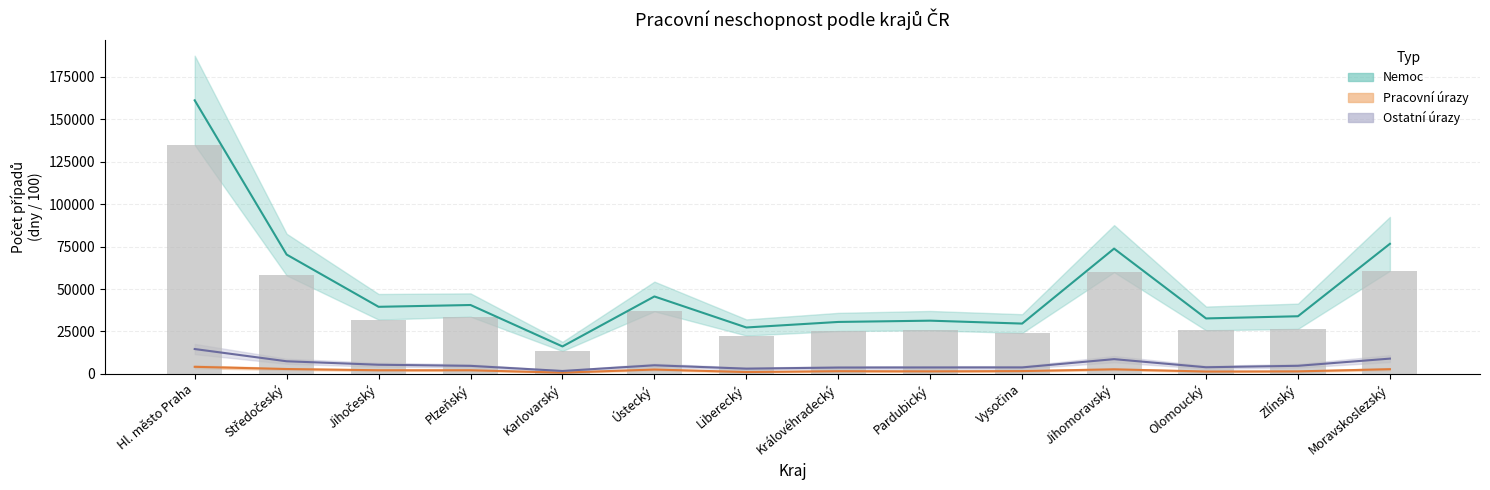

At how many categories does at least one series exceed 60901?

4